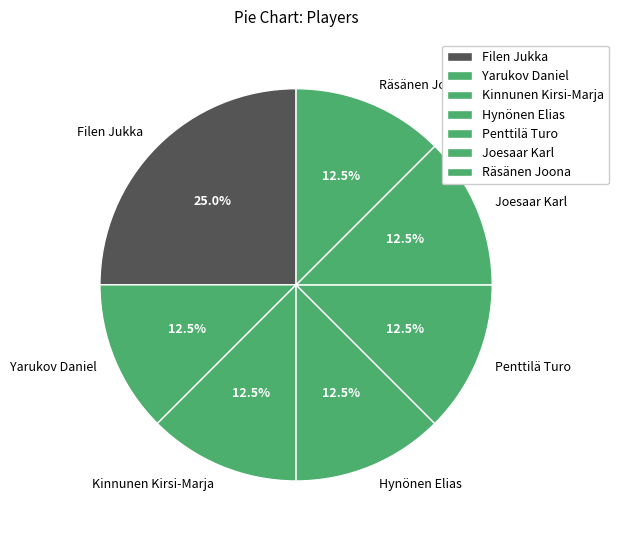

To the nearest percent, what is the difference between the Filen Jukka and Hynönen Elias slice percentages?

12%